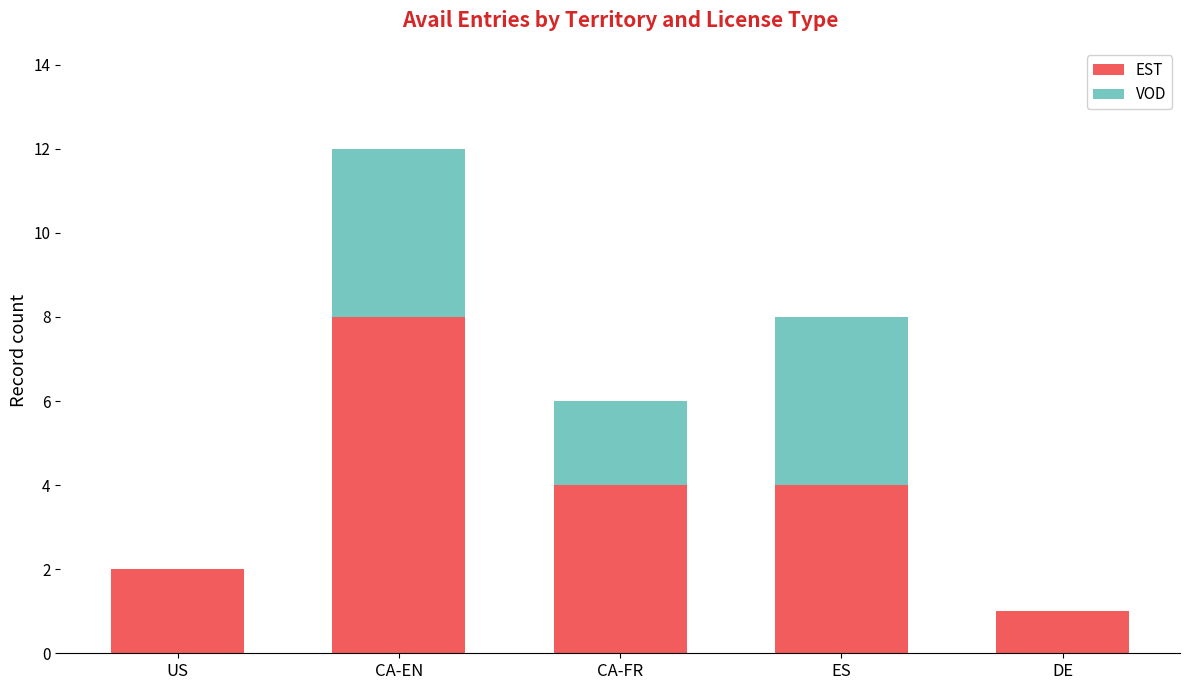

Is it true that EST equals 0 at DE?

False